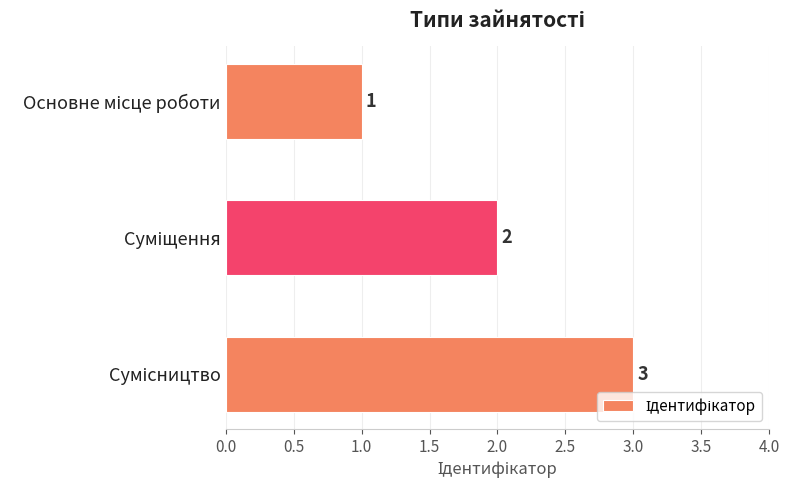

What is the value of the 3rd bar from the top?

3